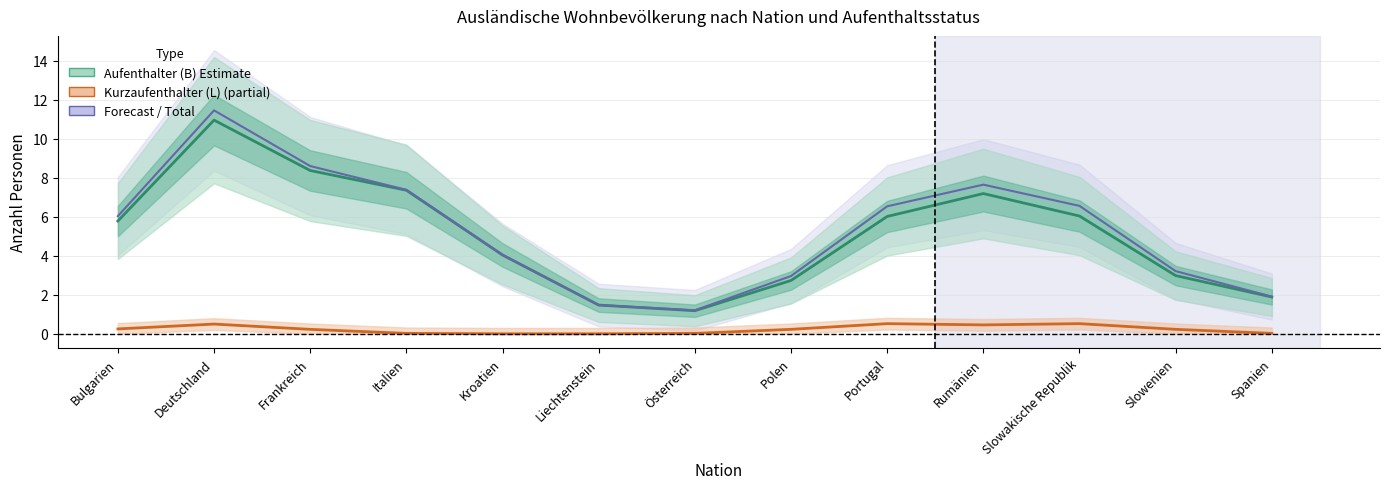

At which category does Kurzaufenthalter (L) reach its first local valley?

Rumänien